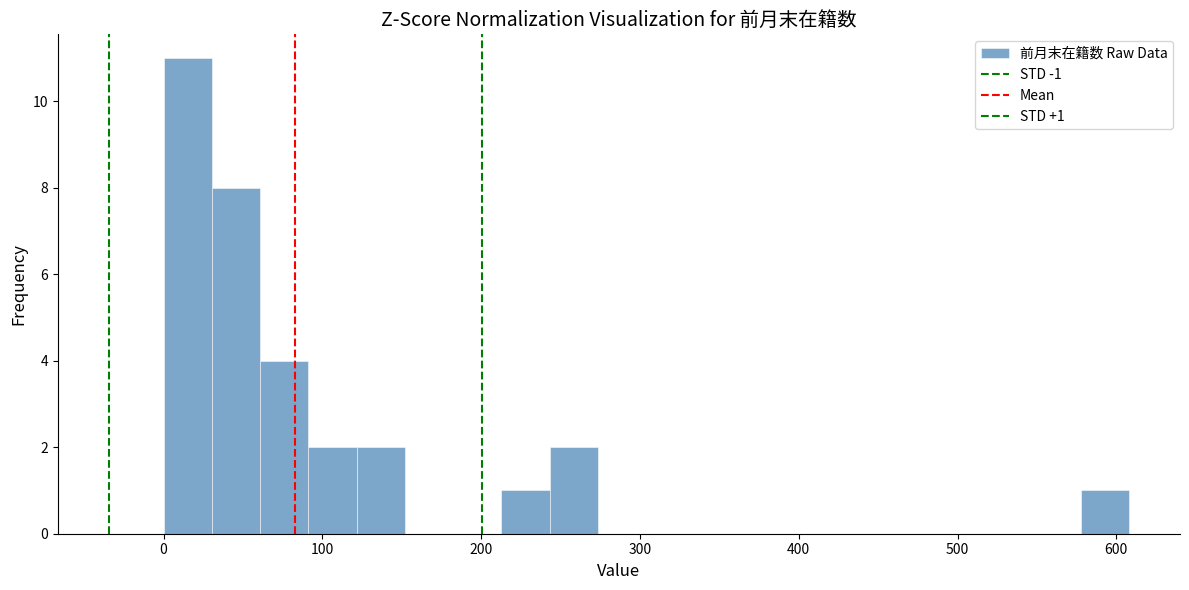

Around what value on the x-axis is the tallest bar? Give the approximate position of its centre, as read against the axis.

20